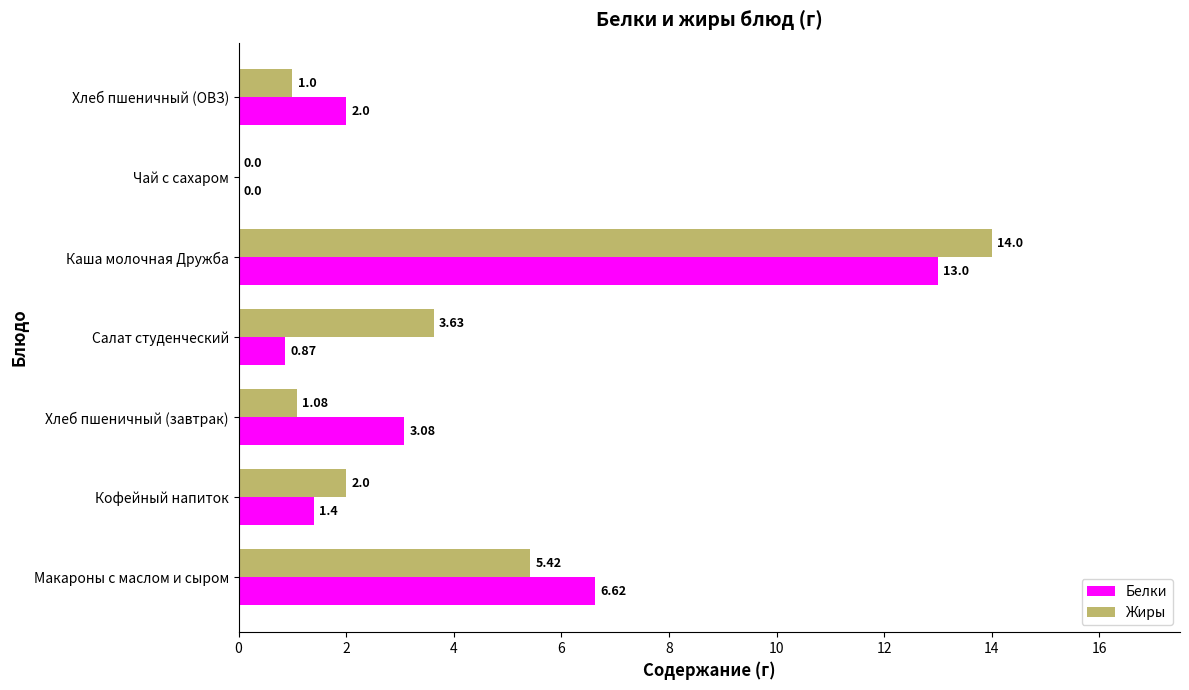

Which series has the largest total across all categories?

Жиры